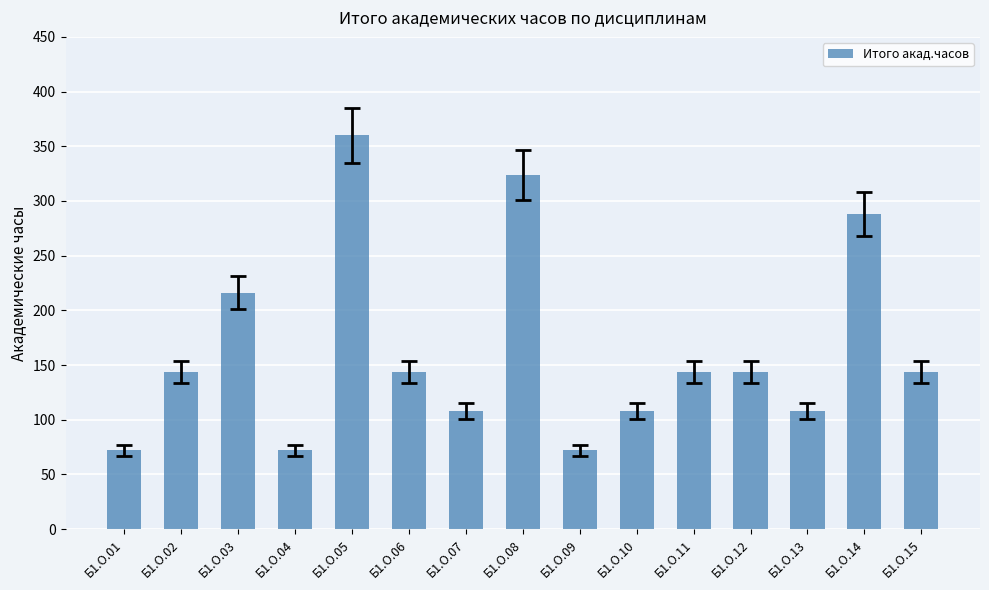

What value does the data have at Б1.О.15?

144